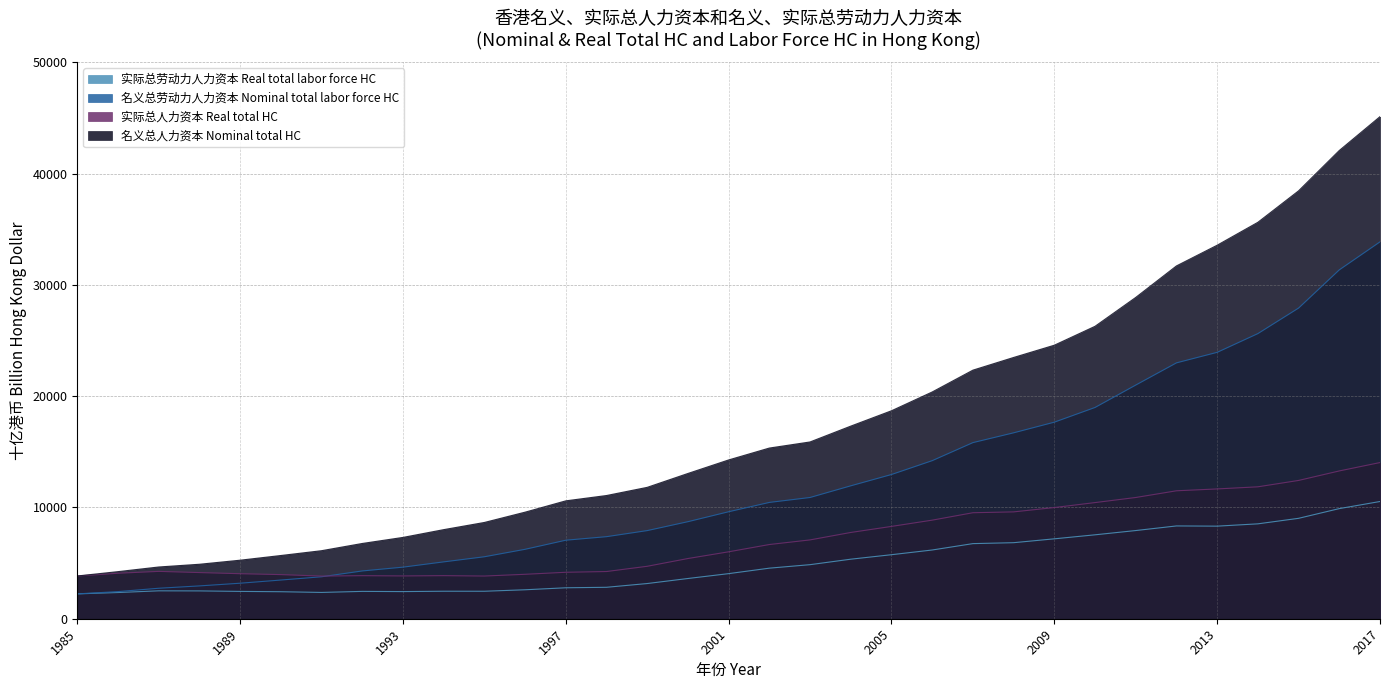

How many interior local valleys does the 实际总劳动力人力资本 Real total labor force HC series have?

4